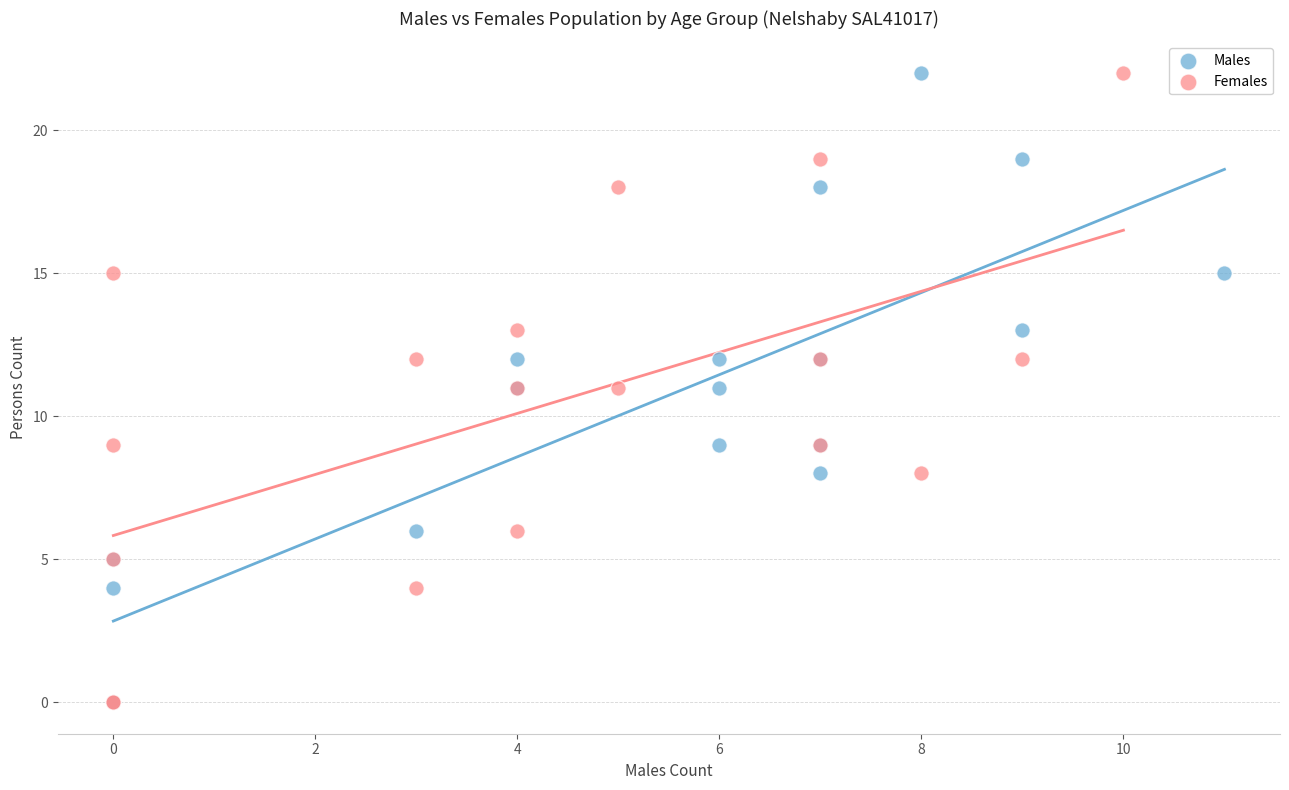

What are all the series names shown in the legend?

Males, Females